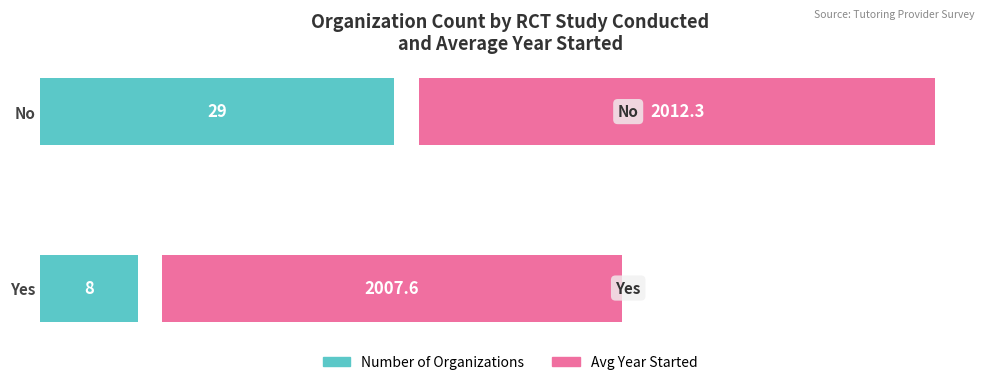

At how many categories does at least one series exceed 30?

2